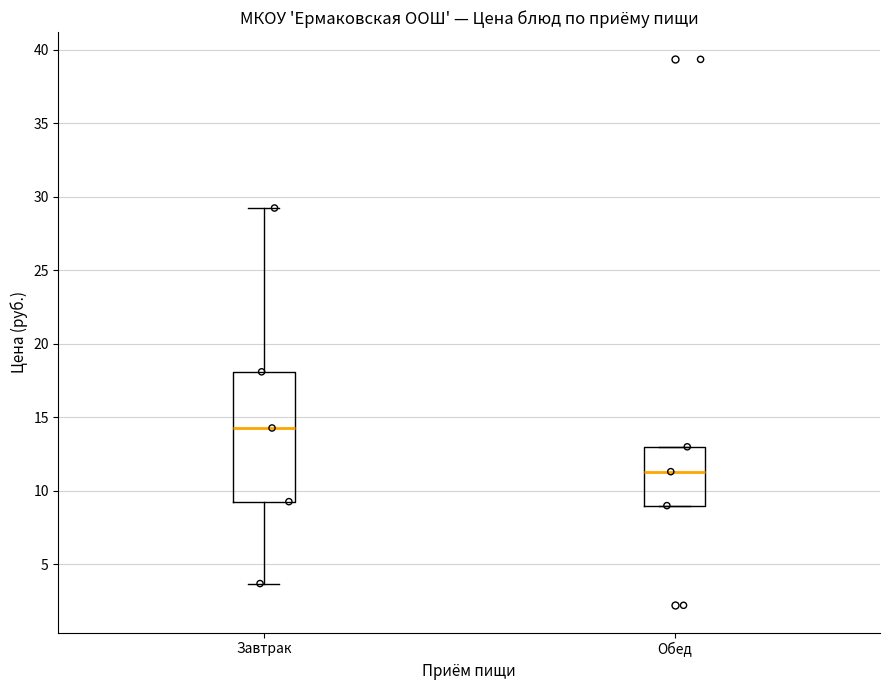

Reading left to right, transcribe this box plot: for each box, give where its median line is, the range the box spans, and where its two whiskers end, as read against the y-axis. The values are not printed on the chart, so give them approximately, as read against the axis.

Завтрак: median 14.5, box 9.5 to 18.0, whiskers 3.5 to 29.0
Обед: median 11.5, box 9.0 to 13.0, whiskers 9.0 to 13.0